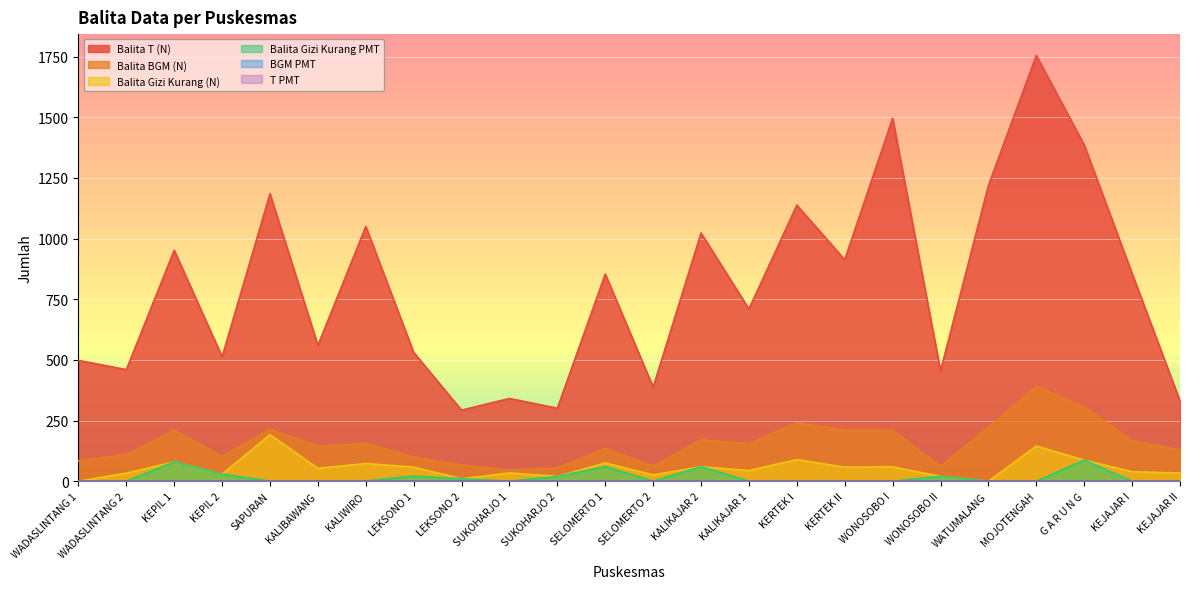

What is the label of the 18th point from the left?

WONOSOBO I